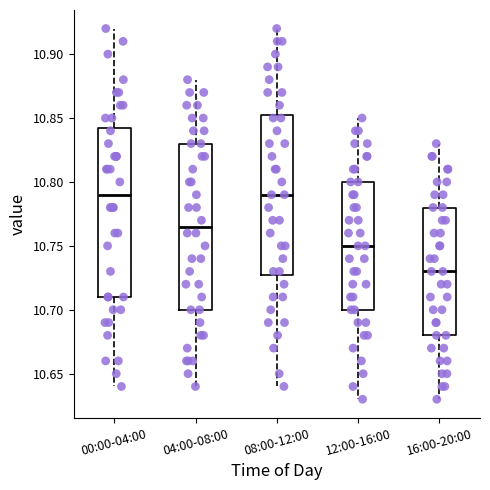

Reading left to right, read every box against the y-axis: the position of its median line, the range the box covers, and the ends of its whiskers. The values are not printed on the chart, so give them approximately, as read against the axis.

00:00-04:00: median 10.790, box 10.710 to 10.845, whiskers 10.640 to 10.920
04:00-08:00: median 10.765, box 10.700 to 10.830, whiskers 10.640 to 10.880
08:00-12:00: median 10.790, box 10.730 to 10.855, whiskers 10.640 to 10.920
12:00-16:00: median 10.750, box 10.700 to 10.800, whiskers 10.630 to 10.850
16:00-20:00: median 10.730, box 10.680 to 10.780, whiskers 10.630 to 10.830